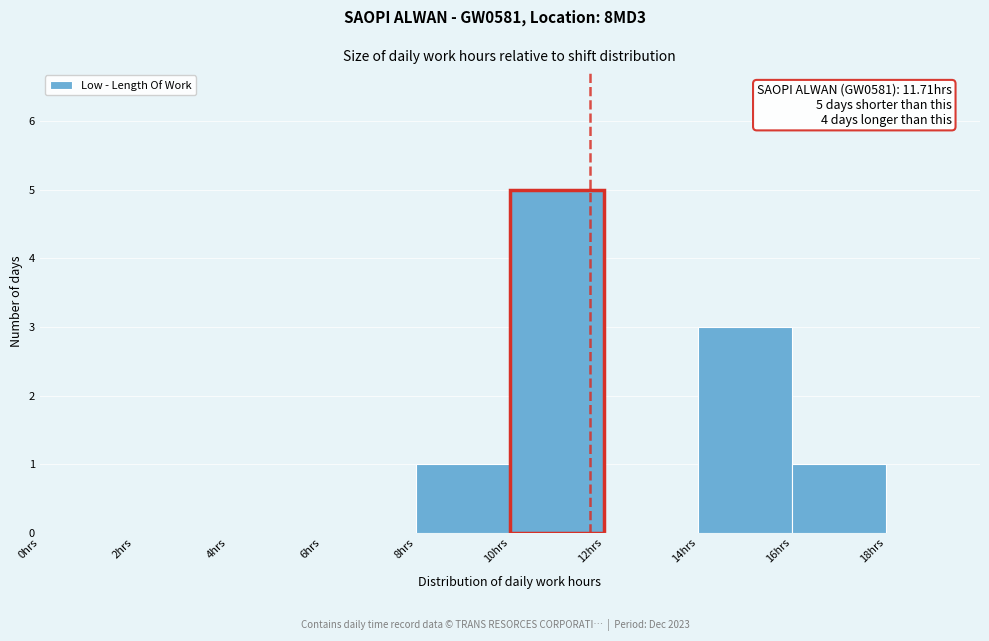

Which range on the x-axis has the tallest bar?

10 to 12